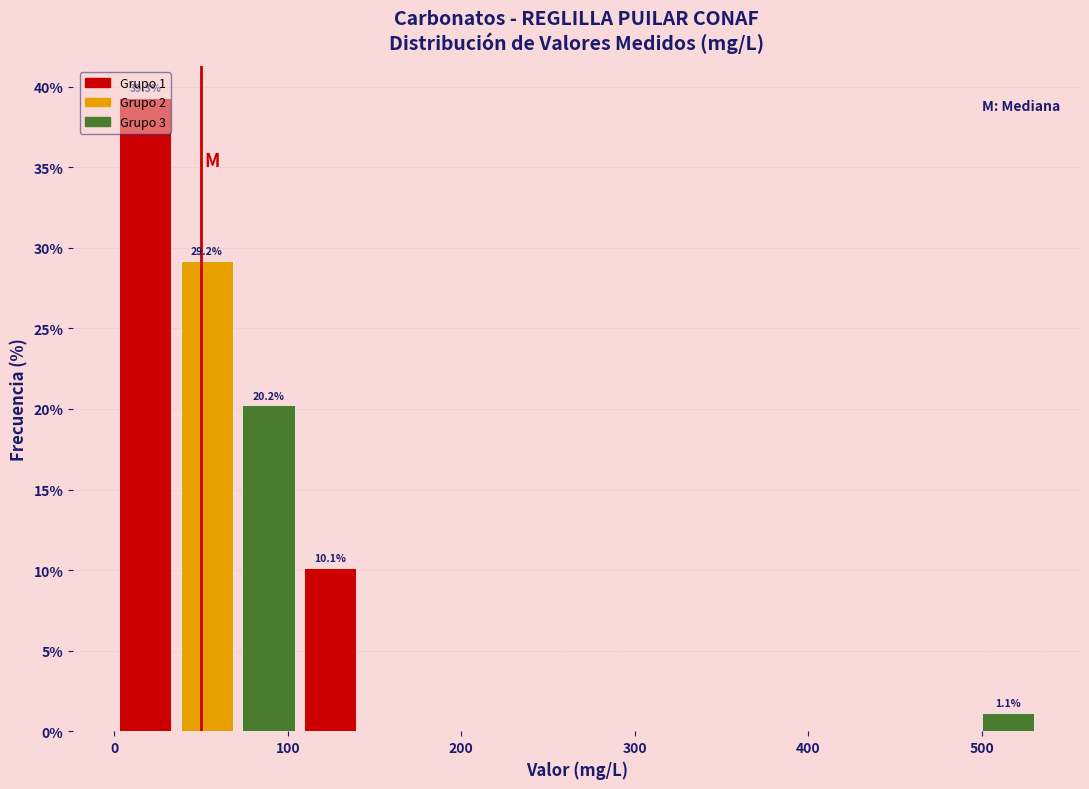

Around what value on the x-axis is the tallest bar? Give the approximate position of its centre, as read against the axis.

20